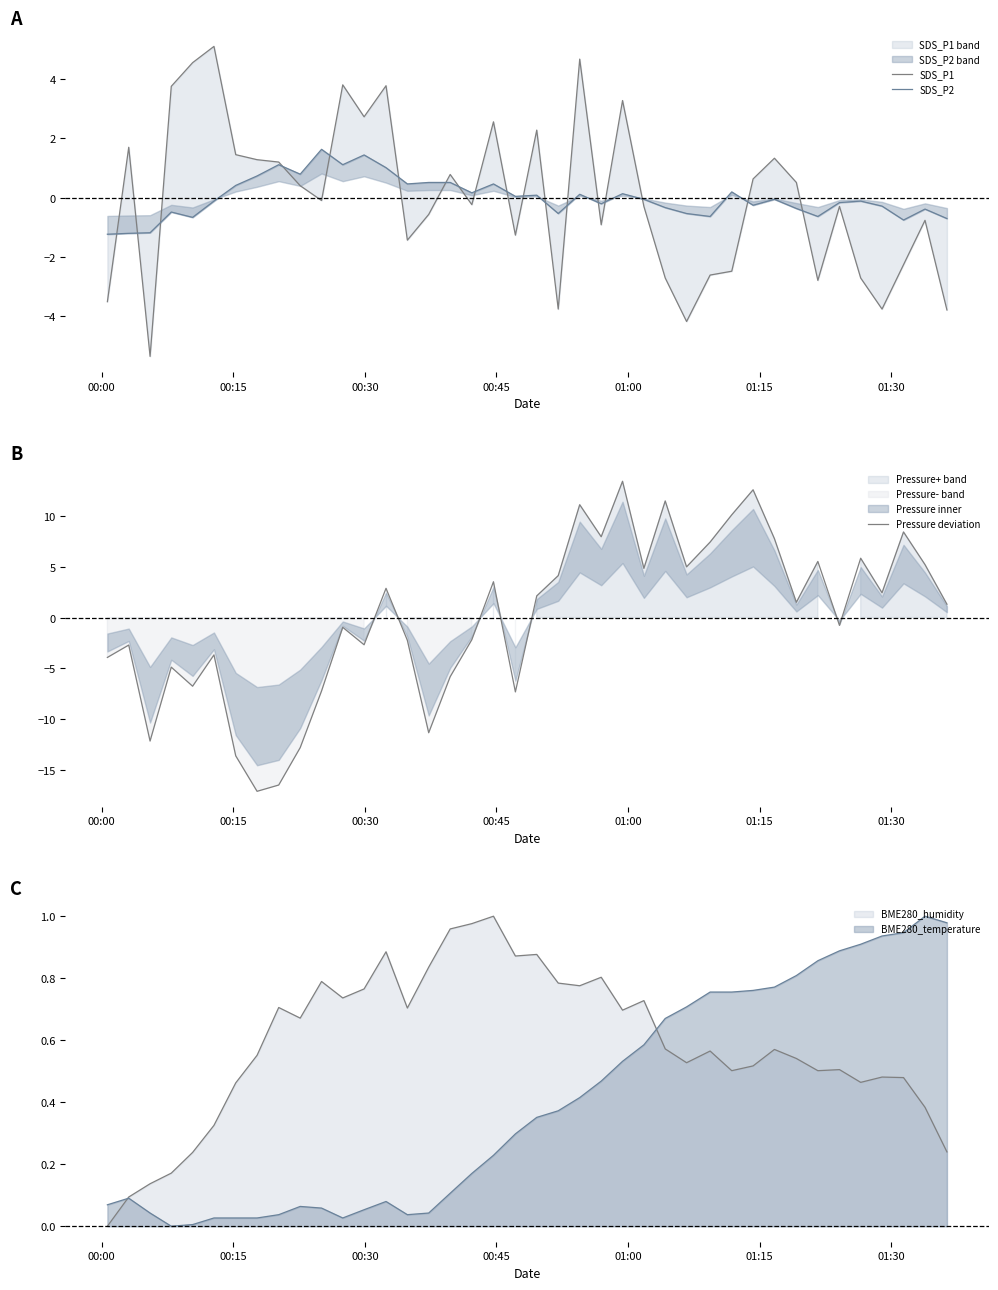

How many times do SDS_P1 and SDS_P2 cross each other?

18